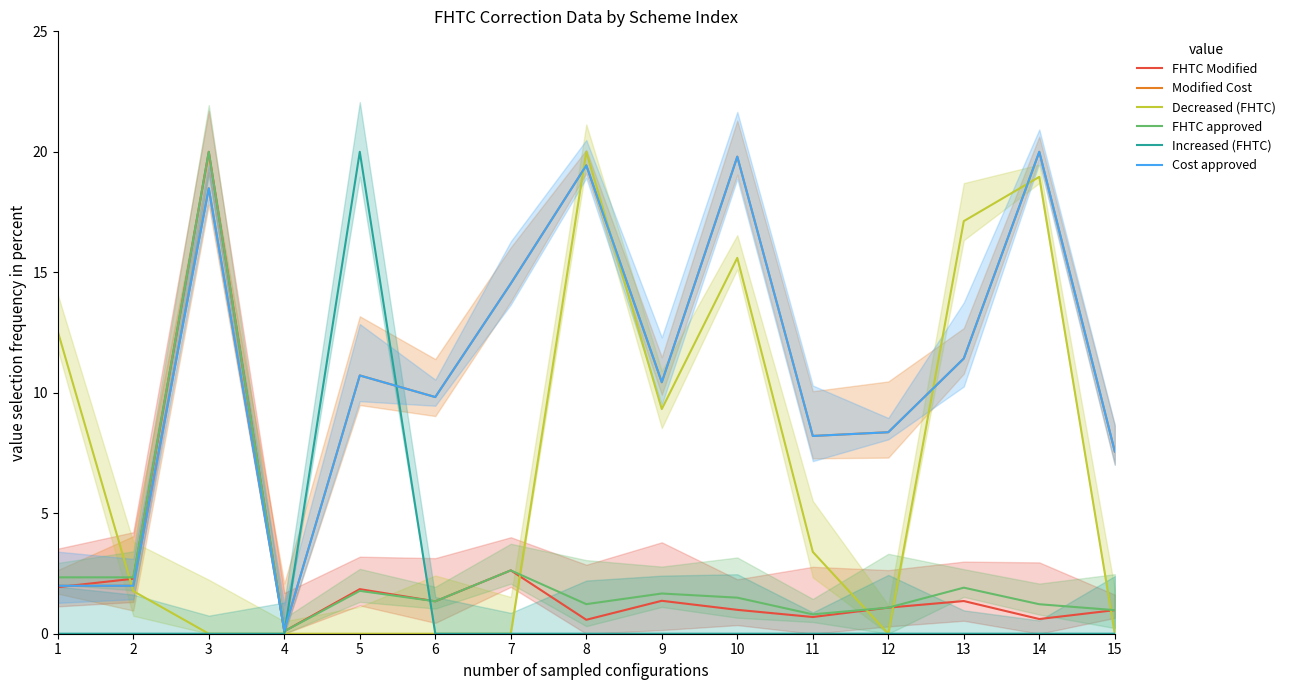

Which series ends up on top after the final intersection of Decreased (FHTC) and FHTC approved?

FHTC approved